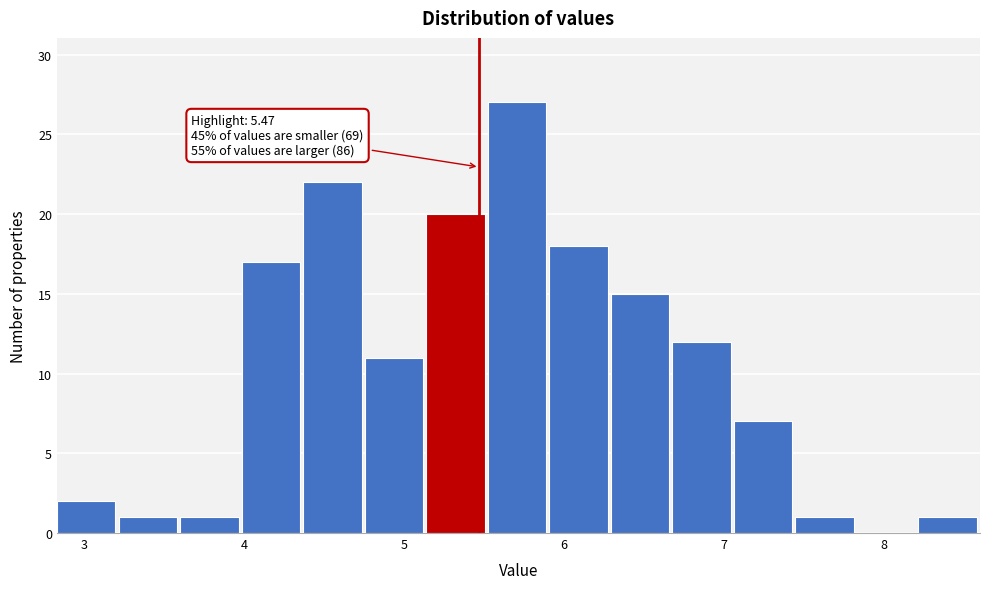

Around what value on the x-axis is the tallest bar? Give the approximate position of its centre, as read against the axis.

5.7